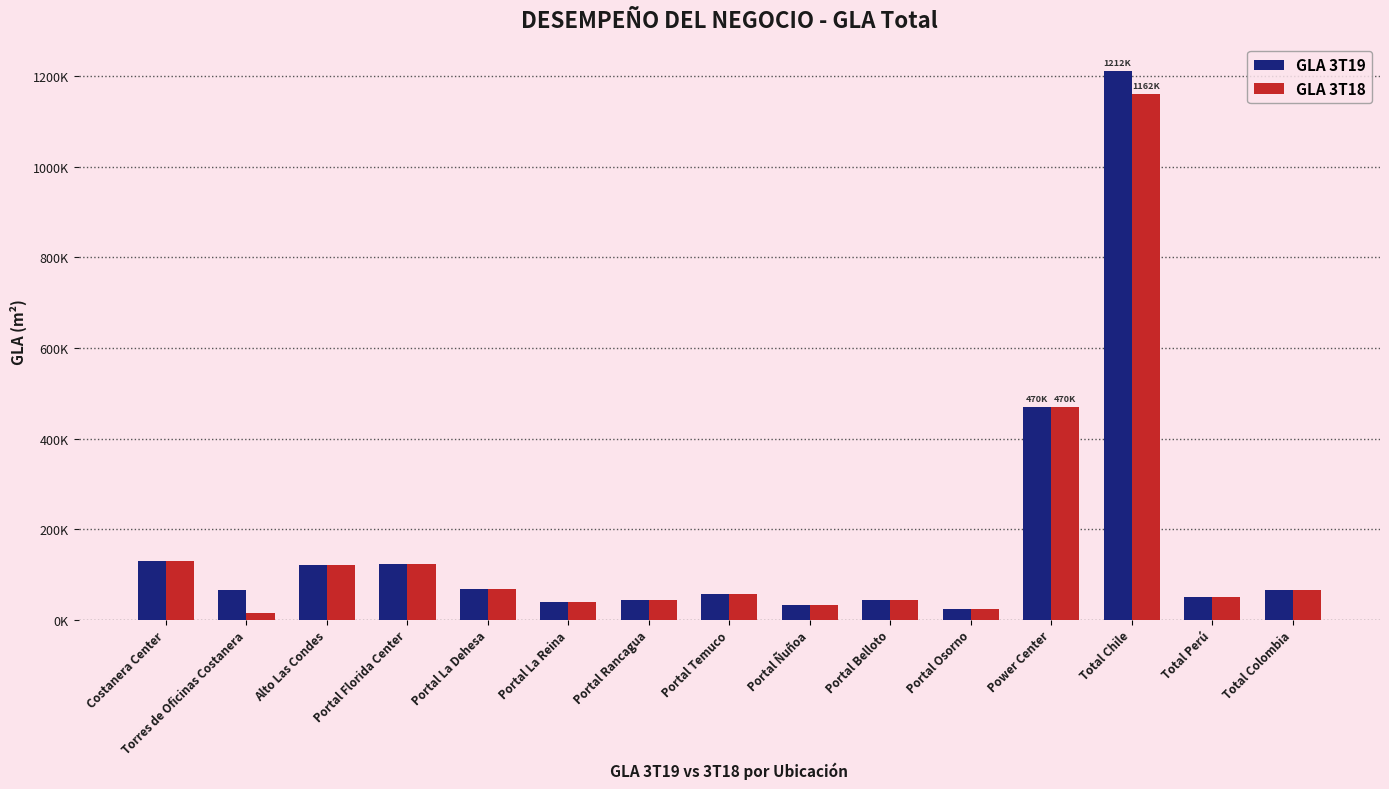

What is the label of the 15th bar from the left?

Total Colombia